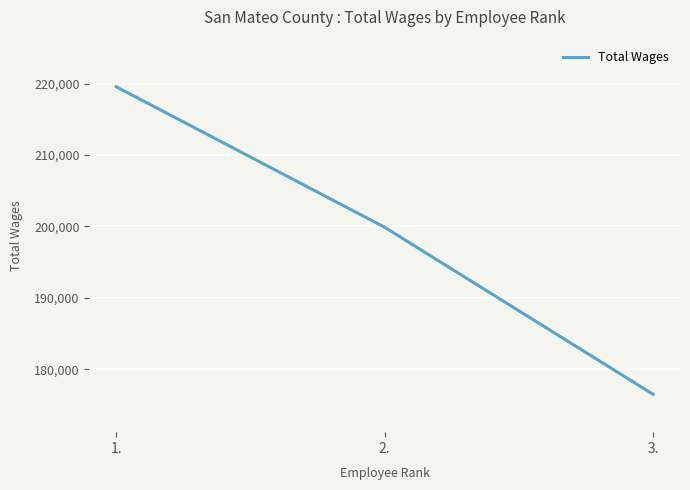

Between 1. and 2., which is larger?

1.